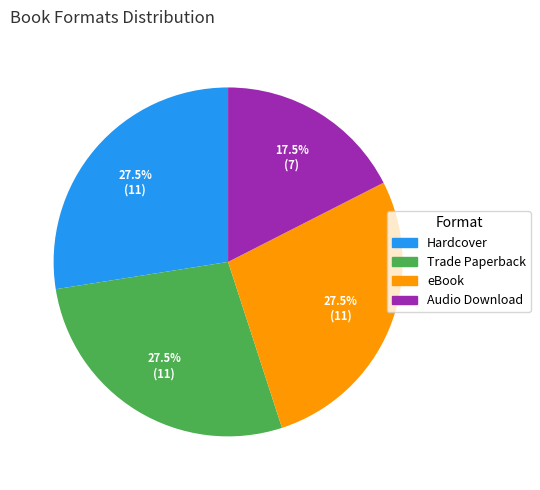

Which category has the smallest portion of the pie?

Audio Download